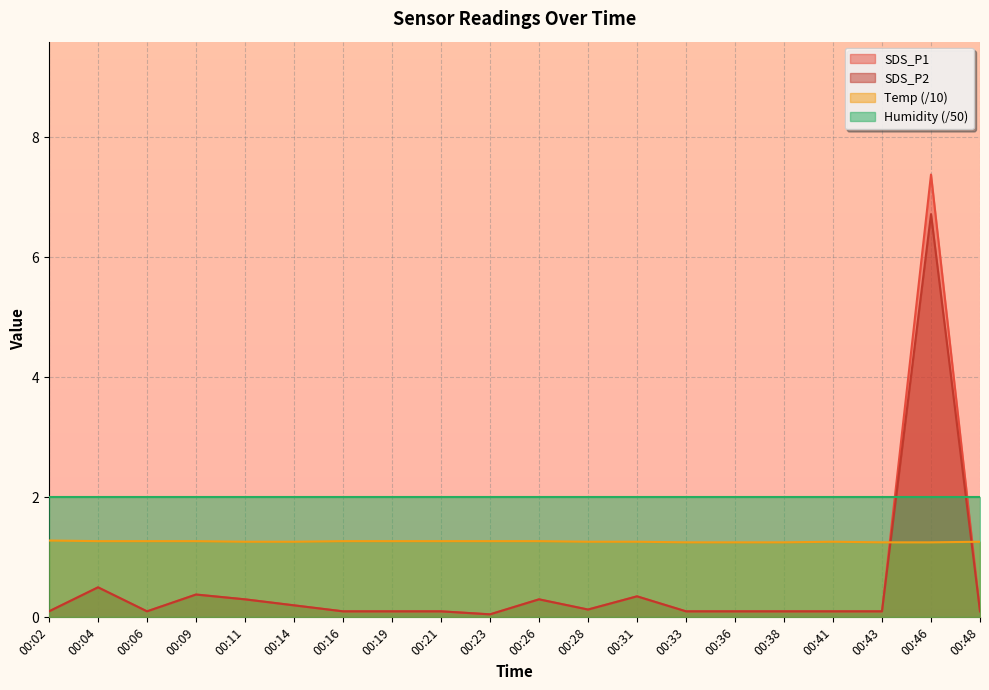

Rank the series at 00:46 from highest to lowest value.

SDS_P1, SDS_P2, Humidity (/50), Temp (/10)